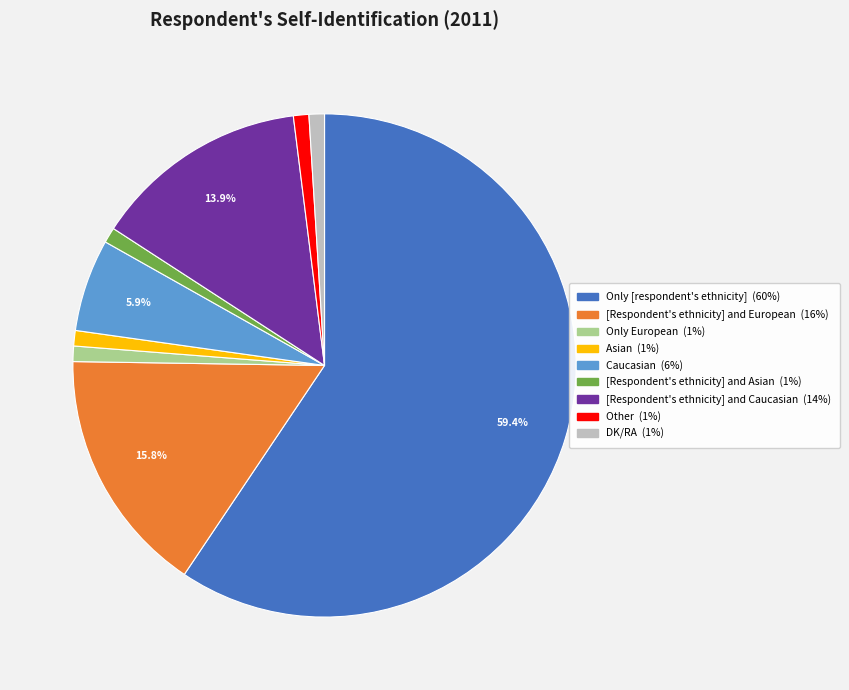

How many segments does this pie chart have?

9